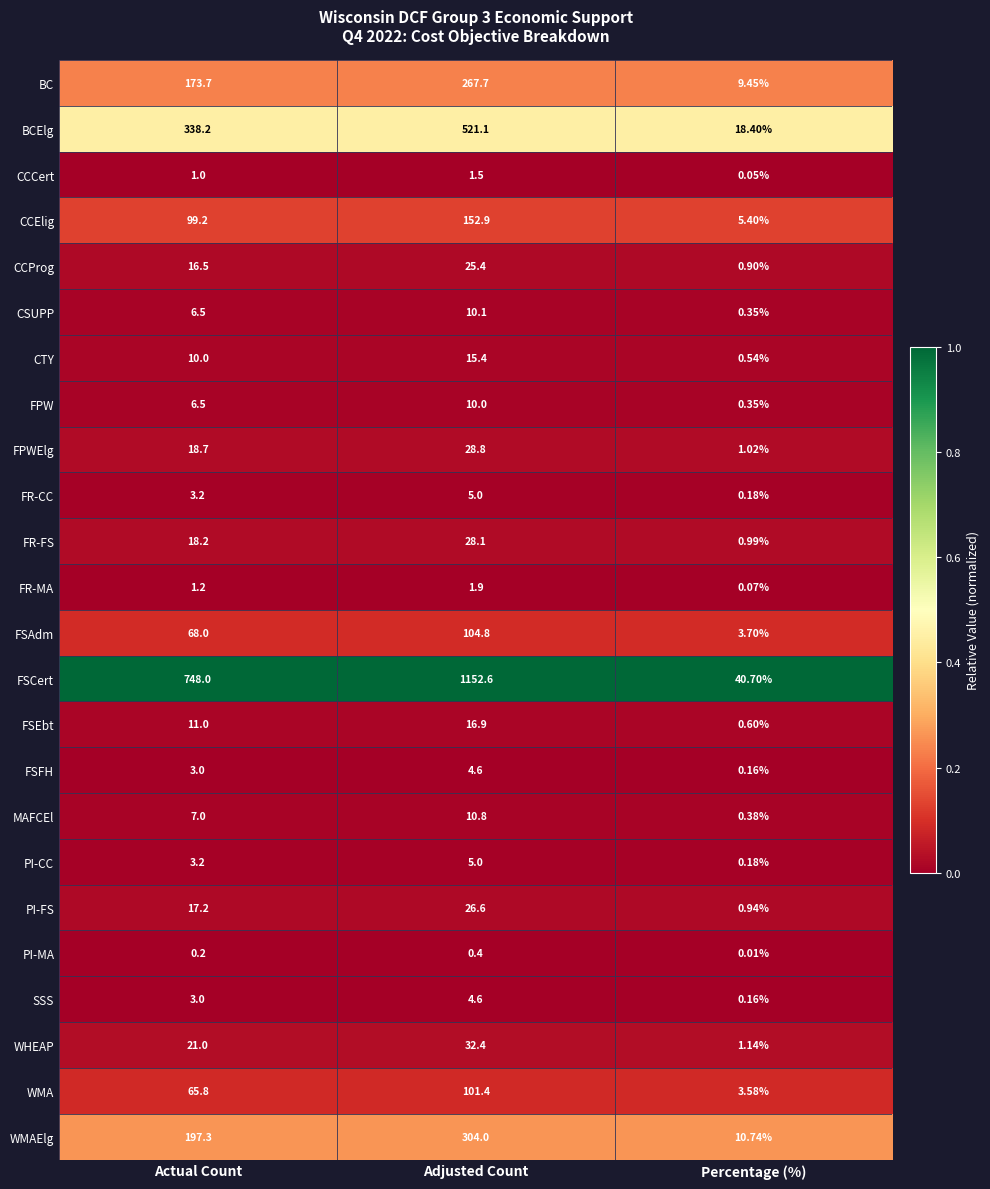

List the labels in order of WMA value, largest first.

Adjusted Count, Actual Count, Percentage (%)